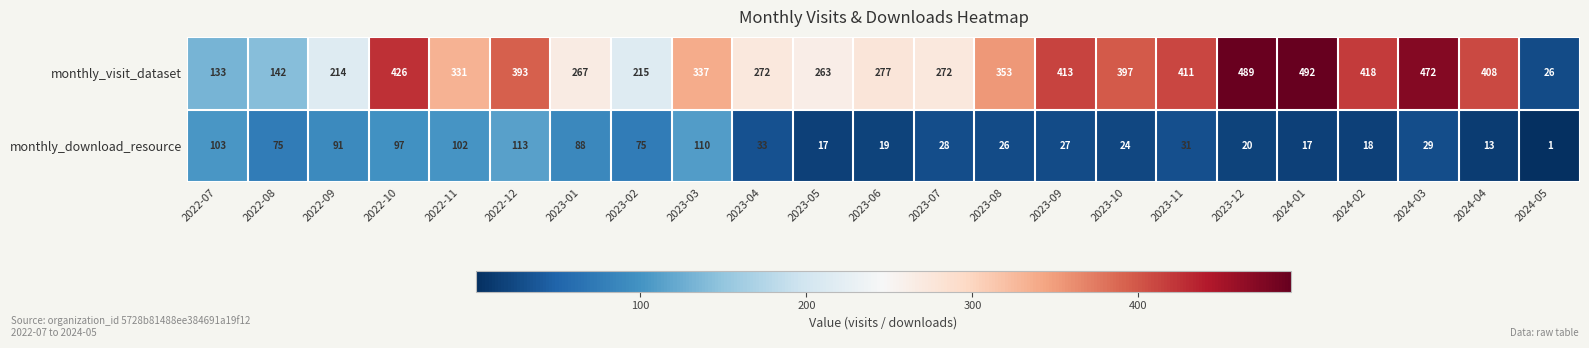

Which series has the largest range (max minus min)?

monthly_visit_dataset